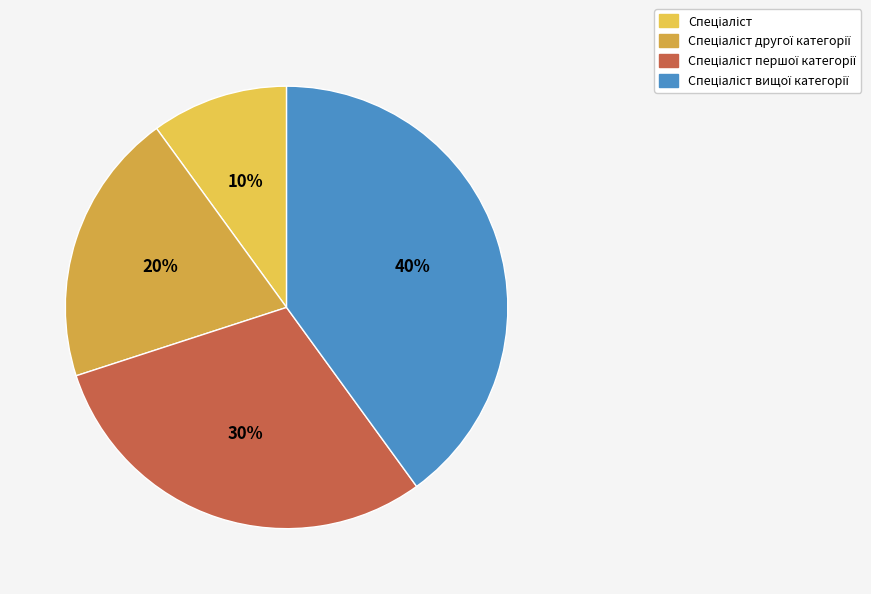

How many slices are in this pie chart?

4